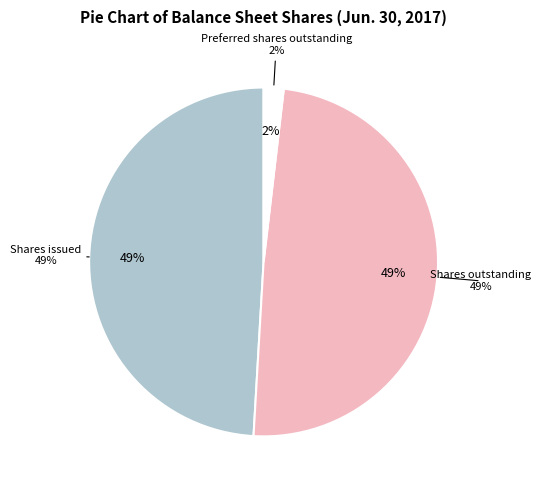

Which has a higher value, Preferred Stock, shares outstanding or Common Stock, shares outstanding?

Common Stock, shares outstanding